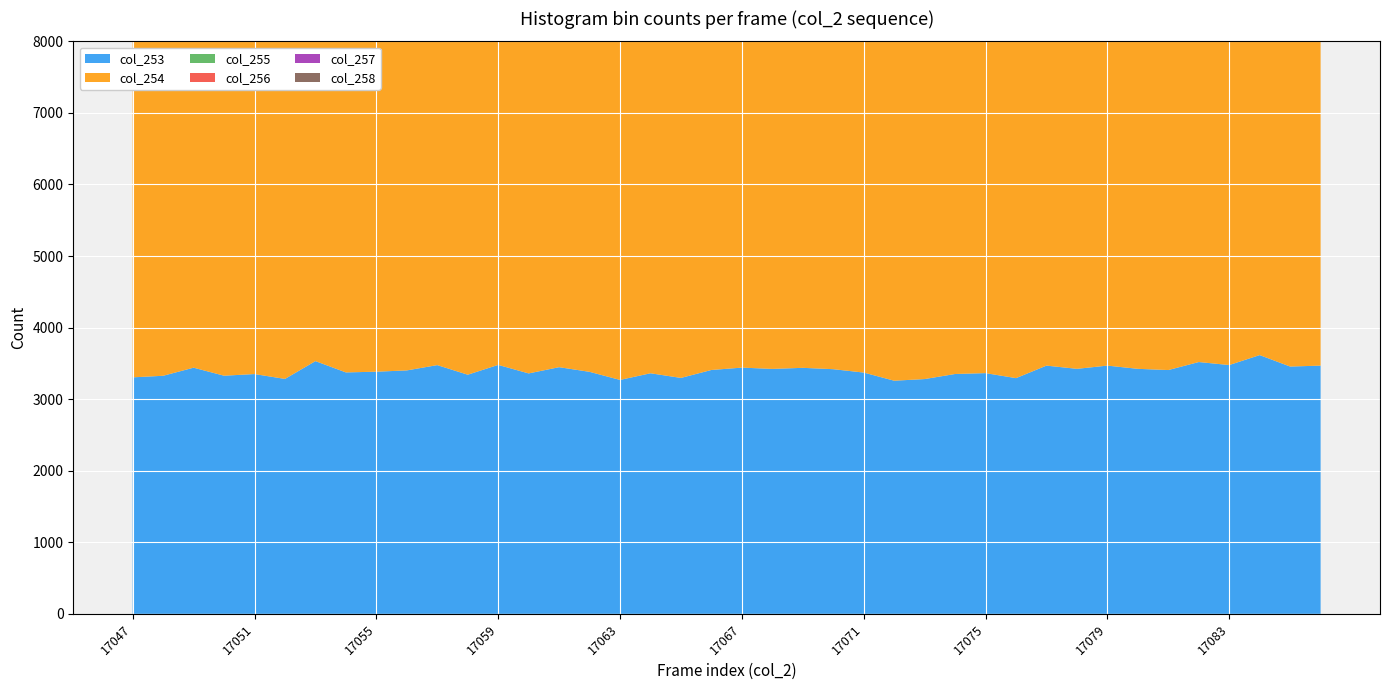

Reading left to right, transcribe all the data shown in this chart.

col_253: 17047=3305	17048=3327	17049=3440	17050=3328	17051=3351	17052=3283	17053=3532	17054=3374	17055=3384	17056=3402	17057=3476	17058=3342	17059=3479	17060=3360	17061=3447	17062=3382	17063=3269	17064=3362	17065=3297	17066=3408	17067=3441	17068=3423	17069=3438	17070=3419	17071=3372	17072=3258	17073=3281	17074=3352	17075=3364	17076=3294	17077=3469	17078=3424	17079=3469	17080=3424	17081=3407	17082=3519	17083=3477	17084=3616	17085=3456	17086=3469
col_254: 17047=6858	17048=6802	17049=6680	17050=6743	17051=6843	17052=6780	17053=6834	17054=6921	17055=6756	17056=6737	17057=6728	17058=6704	17059=6739	17060=6712	17061=6806	17062=6775	17063=6747	17064=6687	17065=6798	17066=6827	17067=6813	17068=6784	17069=6849	17070=6727	17071=6663	17072=6846	17073=6732	17074=6595	17075=6631	17076=6636	17077=6672	17078=6830	17079=6658	17080=6769	17081=6764	17082=6791	17083=6722	17084=6908	17085=6696	17086=6893
col_255: 17047=7073	17048=7165	17049=7137	17050=7242	17051=7112	17052=7203	17053=7166	17054=7165	17055=7238	17056=7304	17057=7170	17058=7116	17059=7102	17060=7311	17061=7034	17062=7250	17063=7188	17064=7327	17065=7147	17066=7252	17067=7105	17068=7065	17069=6977	17070=7251	17071=7055	17072=7178	17073=7211	17074=7210	17075=7206	17076=7176	17077=7246	17078=7081	17079=7185	17080=7058	17081=7112	17082=7124	17083=7203	17084=6993	17085=7182	17086=7034
col_256: 17047=5034	17048=5110	17049=5094	17050=5042	17051=5050	17052=4995	17053=4926	17054=4885	17055=5048	17056=4995	17057=4993	17058=5134	17059=5040	17060=5154	17061=5058	17062=5010	17063=5087	17064=5062	17065=5044	17066=4925	17067=5094	17068=5030	17069=5086	17070=5026	17071=5113	17072=5059	17073=5062	17074=5139	17075=5114	17076=5076	17077=5039	17078=5087	17079=5068	17080=5042	17081=5035	17082=4983	17083=4944	17084=4917	17085=4975	17086=5045
col_257: 17047=2191	17048=2050	17049=2117	17050=2100	17051=2120	17052=2187	17053=2031	17054=2060	17055=2040	17056=2044	17057=2066	17058=2139	17059=2065	17060=2064	17061=2067	17062=2107	17063=2127	17064=2078	17065=2119	17066=2094	17067=2010	17068=2100	17069=2083	17070=2005	17071=2096	17072=2084	17073=2176	17074=2190	17075=2090	17076=2113	17077=2115	17078=2049	17079=2059	17080=2150	17081=2059	17082=2100	17083=2030	17084=1999	17085=2063	17086=2089
col_258: 17047=811	17048=802	17049=761	17050=761	17051=799	17052=820	17053=807	17054=784	17055=797	17056=711	17057=791	17058=799	17059=759	17060=733	17061=810	17062=778	17063=785	17064=791	17065=806	17066=739	17067=730	17068=786	17069=703	17070=783	17071=825	17072=807	17073=841	17074=853	17075=782	17076=816	17077=785	17078=837	17079=806	17080=774	17081=775	17082=726	17083=771	17084=816	17085=730	17086=746